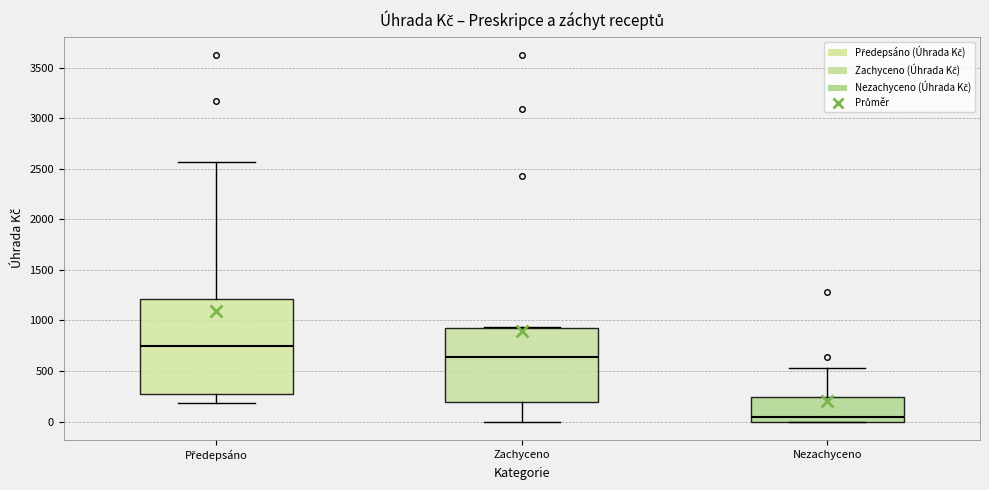

Which box's median line is the highest?

Předepsáno